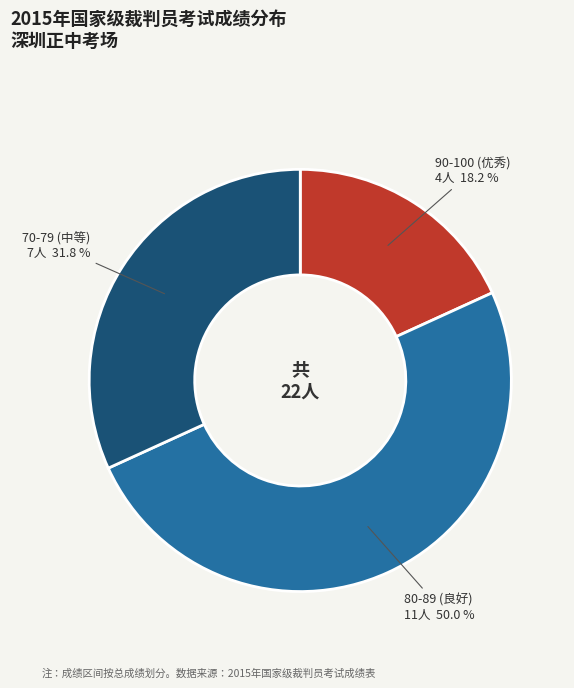

How many slices are in this pie chart?

3